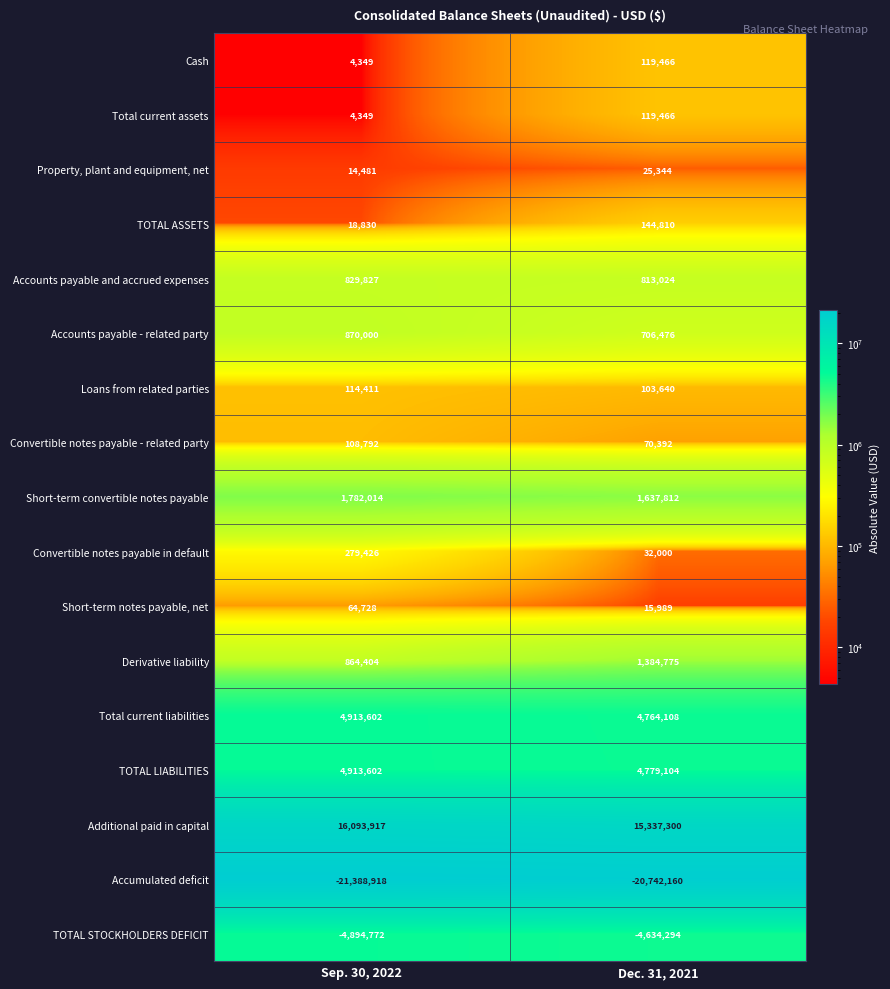

List the labels in order of Cash value, smallest first.

Sep. 30, 2022, Dec. 31, 2021